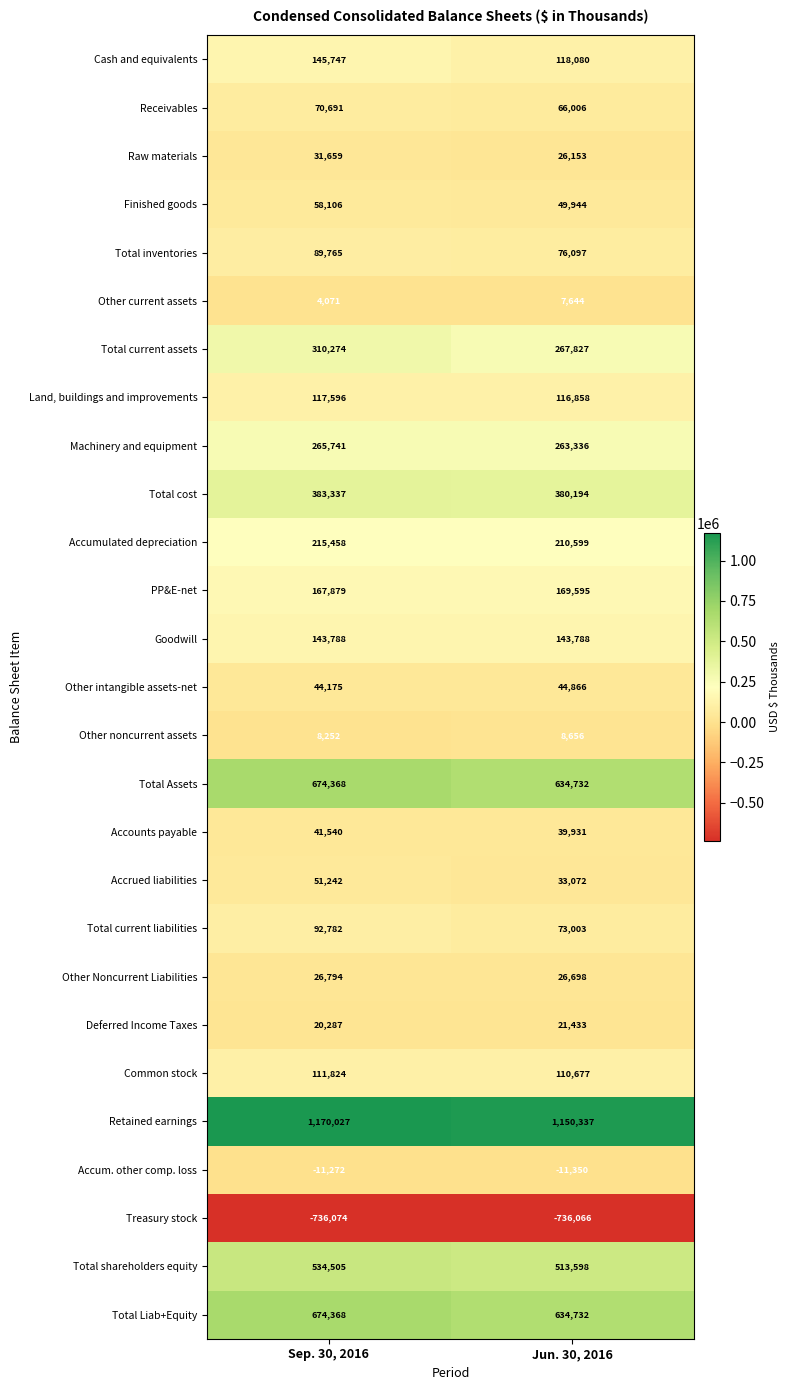

How many distinct data groups are displayed?

27